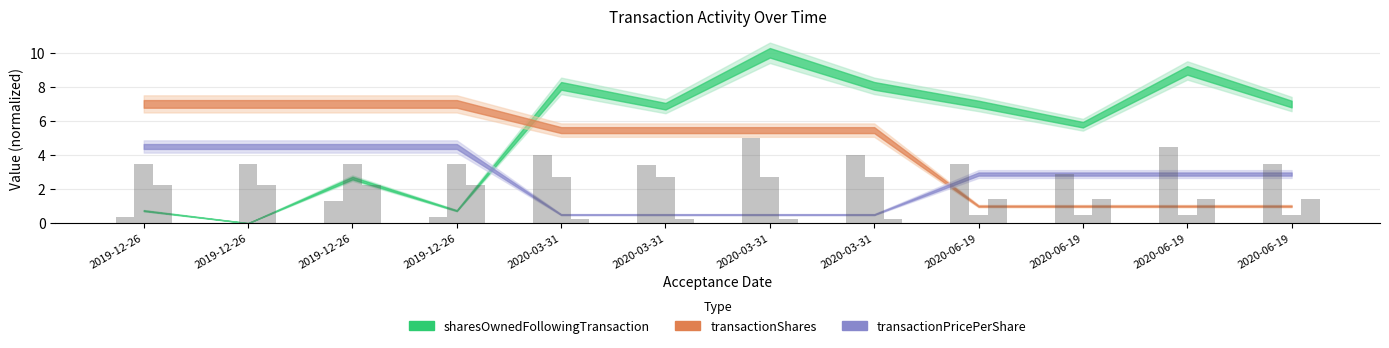

Which category has the lowest value in the sharesOwnedFollowingTransaction series?

2019-12-26